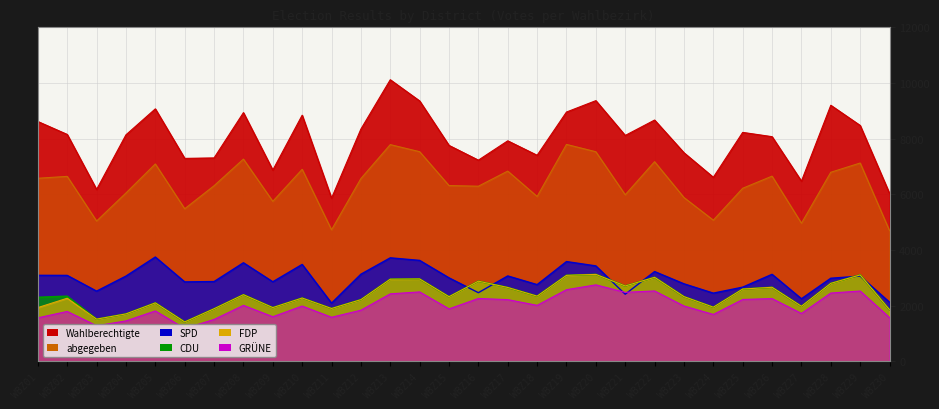

Reading left to right, transcribe all the data shown in this chart.

Wahlberechtigte: 8618	8153	6177	8139	9072	7293	7310	8937	6873	8844	5864	8346	10118	9357	7760	7230	7924	7405	8958	9367	8117	8670	7496	6614	8227	8073	6475	9201	8476	6032
abgegeben: 6579	6647	5043	6051	7093	5484	6311	7268	5751	6901	4729	6569	7788	7534	6317	6294	6837	5926	7795	7532	5987	7175	5887	5075	6220	6656	4966	6795	7127	4697
SPD: 3093	3090	2525	3065	3750	2857	2869	3544	2861	3484	2094	3133	3721	3629	3003	2469	3071	2759	3587	3431	2414	3228	2788	2453	2668	3129	2251	2988	3064	2127
CDU: 2302	2341	1519	1707	2103	1418	1892	2397	1934	2277	1901	2219	2954	2962	2325	2882	2656	2345	3092	3126	2710	3021	2328	1948	2600	2663	1981	2805	3107	1855
FDP: 1934	2270	1519	1707	2103	1418	1892	2397	1934	2277	1901	2219	2954	2962	2325	2882	2656	2345	3092	3126	2710	3021	2328	1948	2600	2663	1981	2805	3107	1855
GRÜNE: 1566	1796	1282	1456	1815	1183	1508	2014	1606	1990	1587	1840	2428	2497	1888	2261	2220	2015	2577	2751	2482	2532	1992	1688	2226	2257	1724	2457	2529	1574